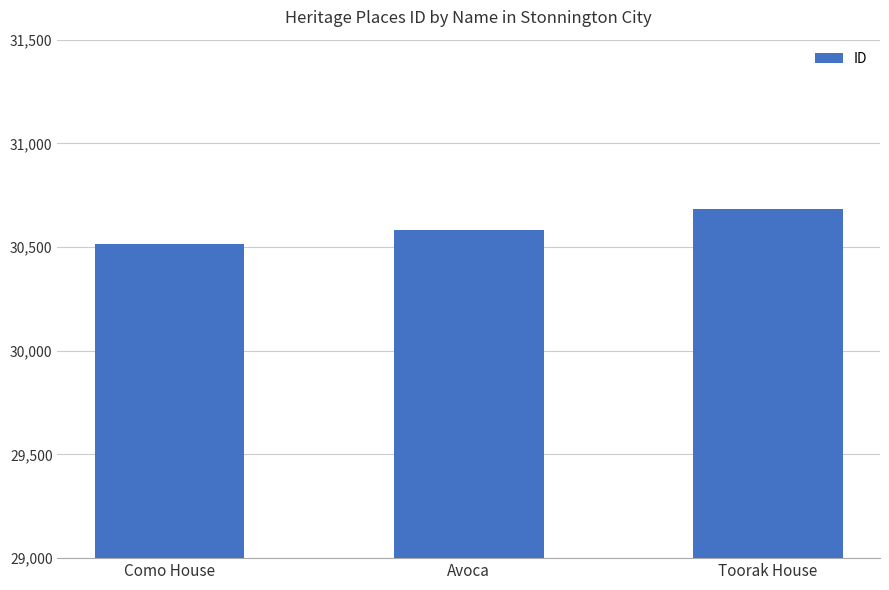

Which has a higher value, Toorak House or Como House?

Toorak House